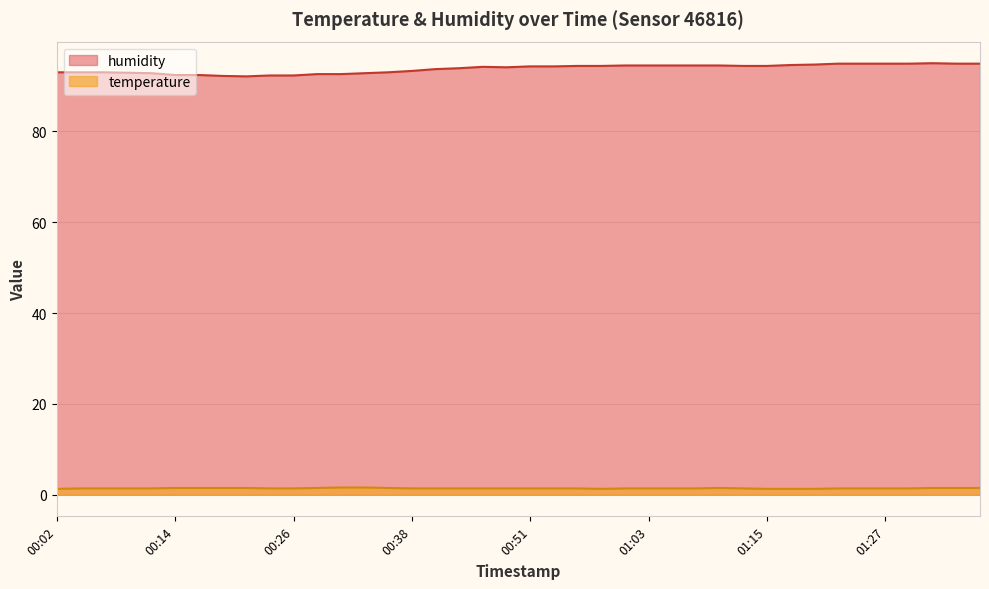

Where is the first local minimum for humidity?

00:21